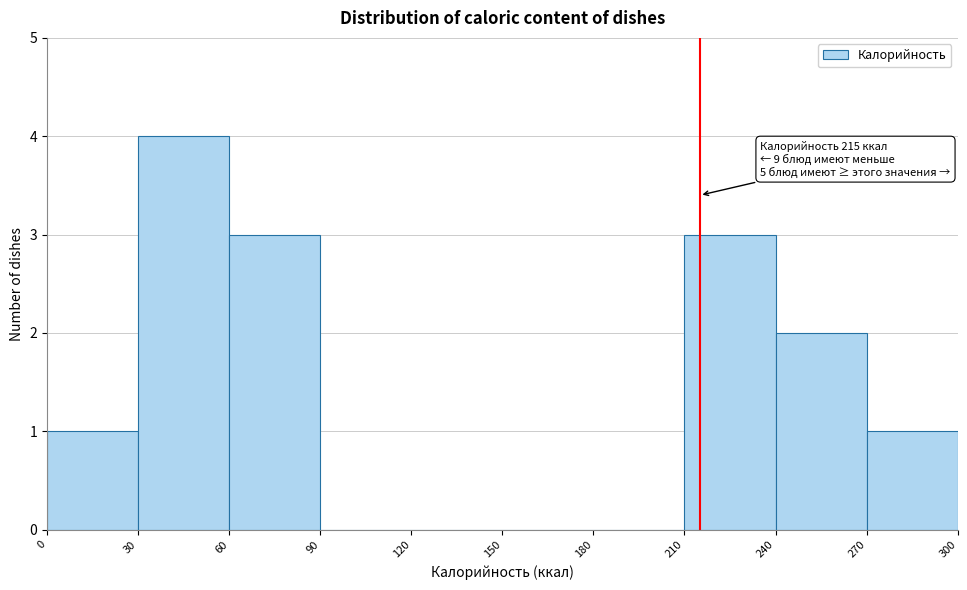

Which range on the x-axis has the tallest bar?

30 to 60